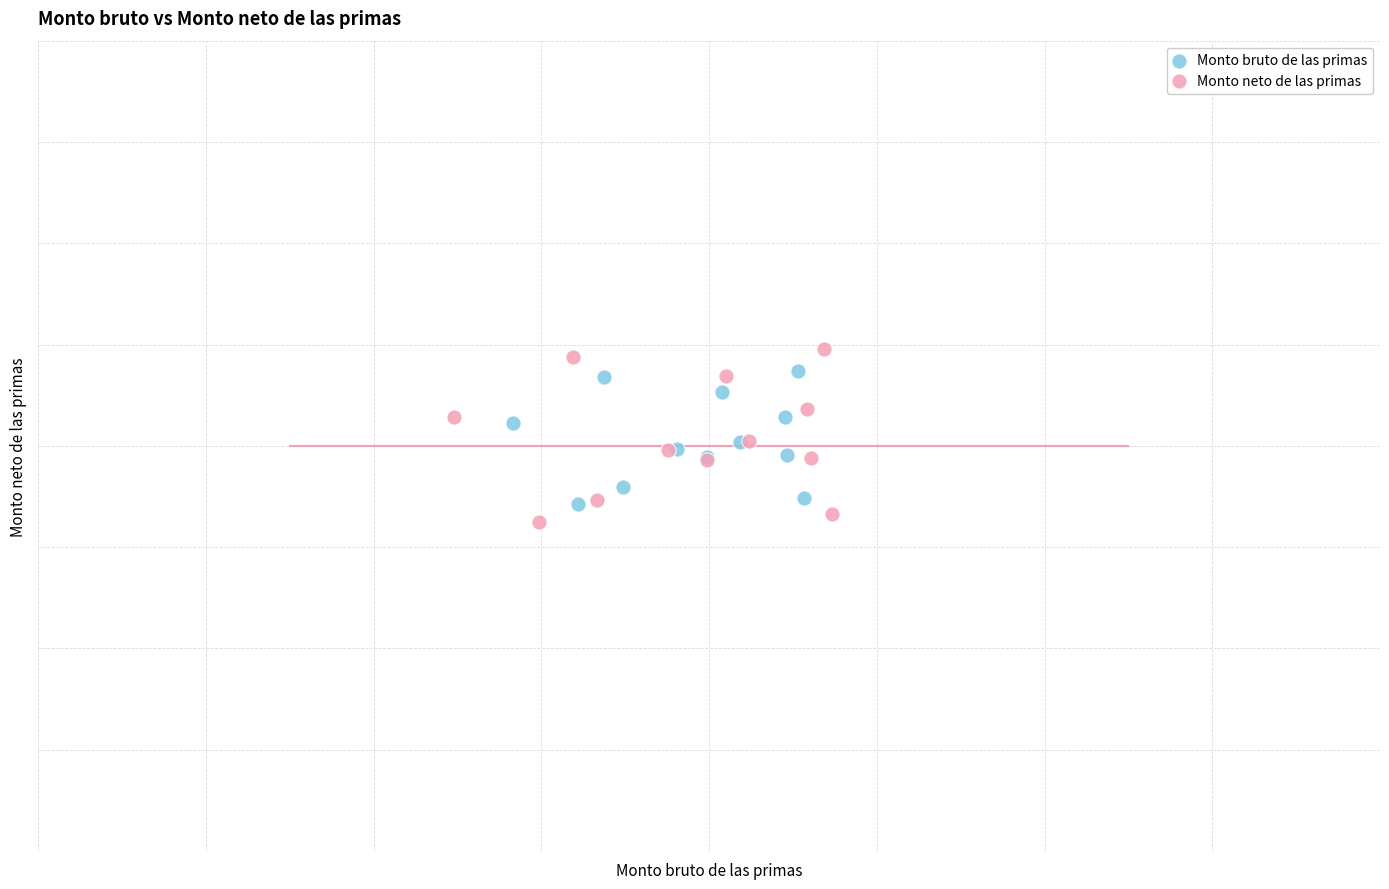

Which series contains the highest Y value?

Monto neto de las primas